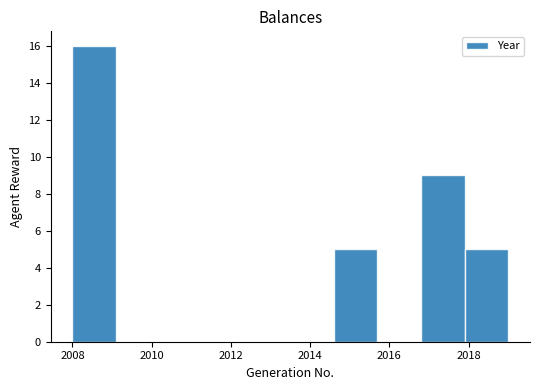

Which range on the x-axis has the tallest bar?

2008.0 to 2009.1